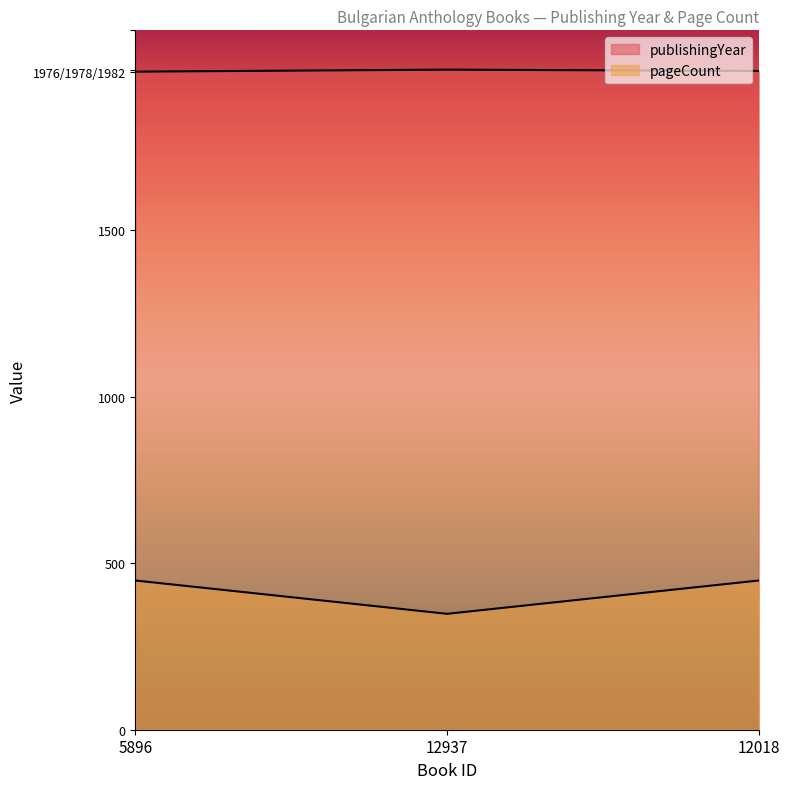

Which series has the largest total across all categories?

publishingYear